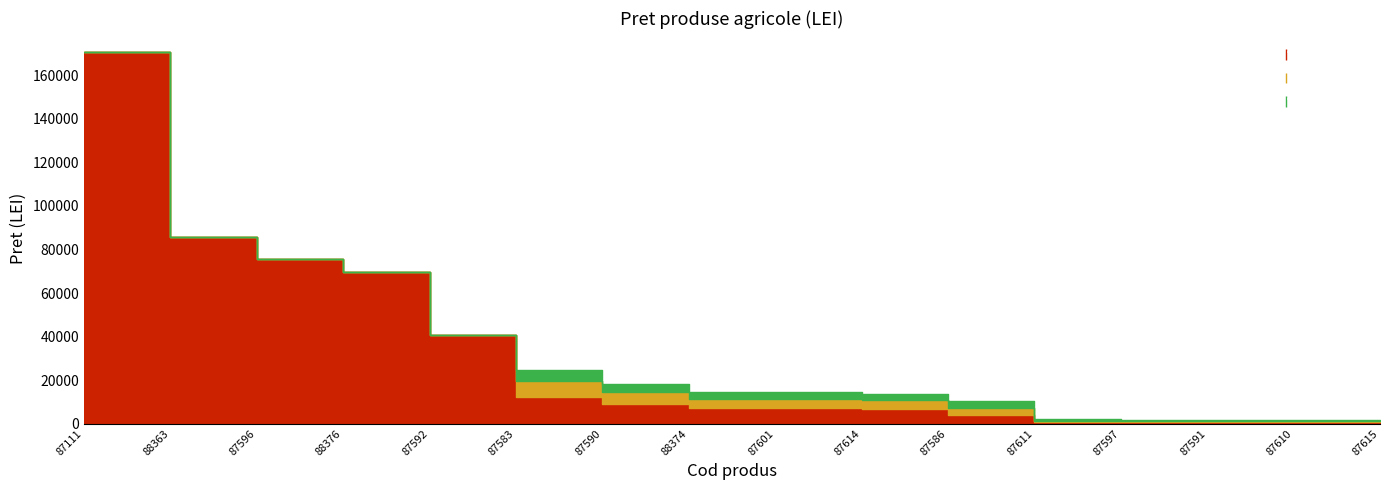

True or false: the data has more than 0 interior local peaks.

False